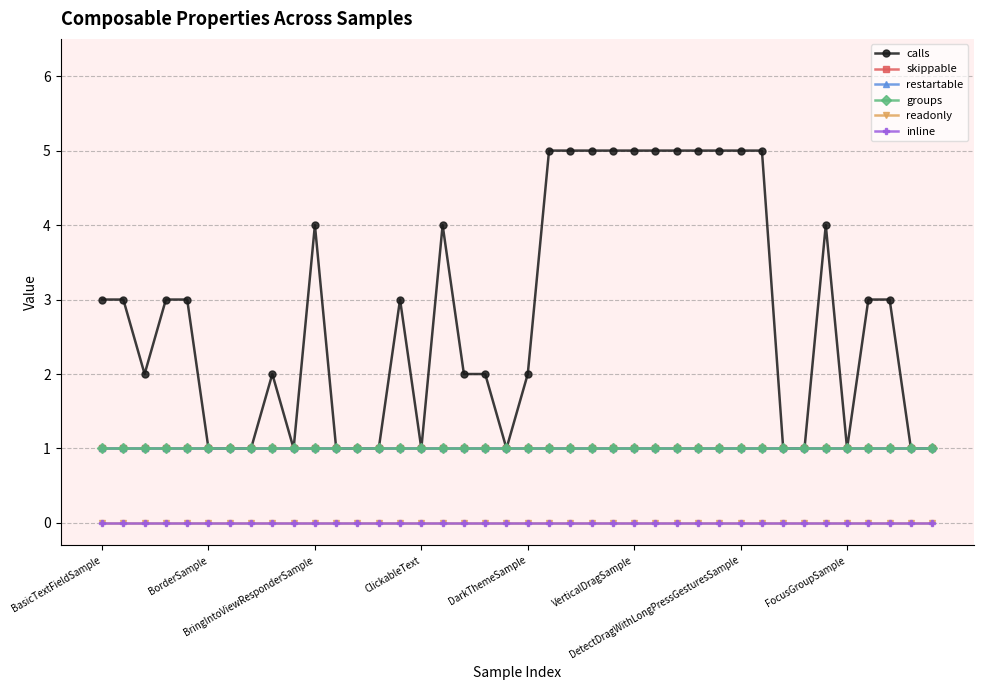

Is this an area chart (filled region under the line)?

No